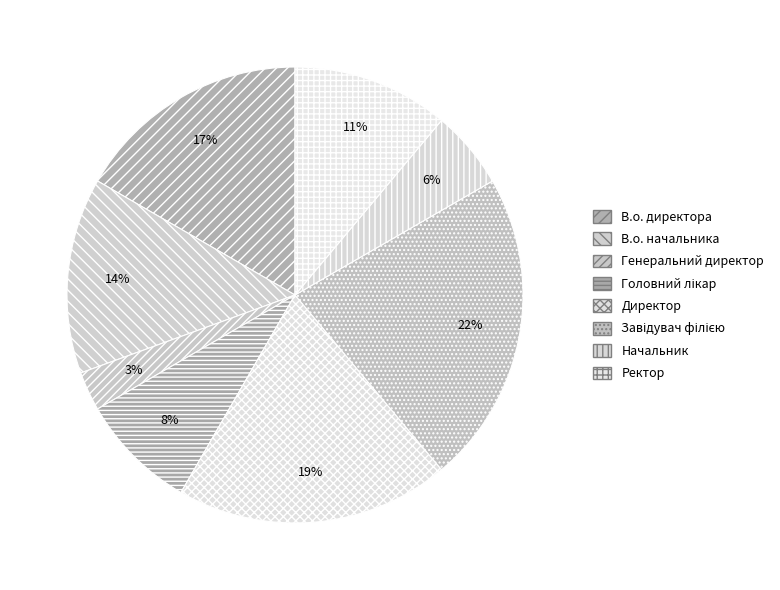

How many slices are in this pie chart?

8